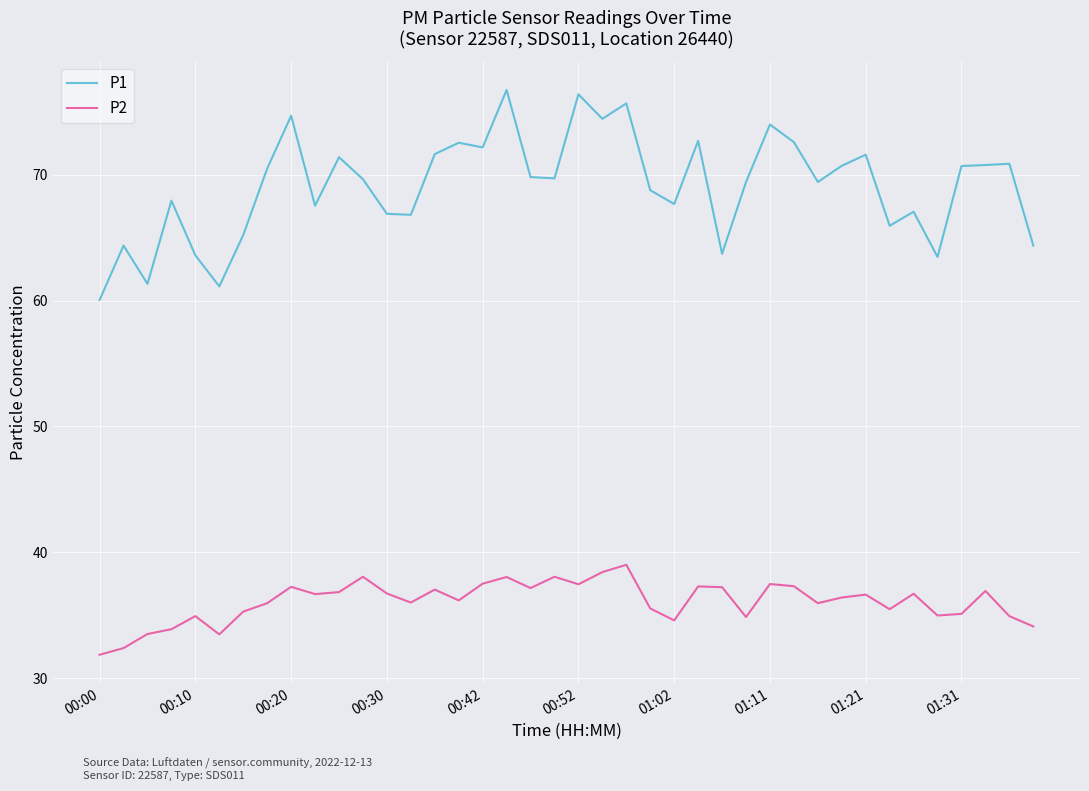

True or false: P1 has more than 0 interior local peaks.

True